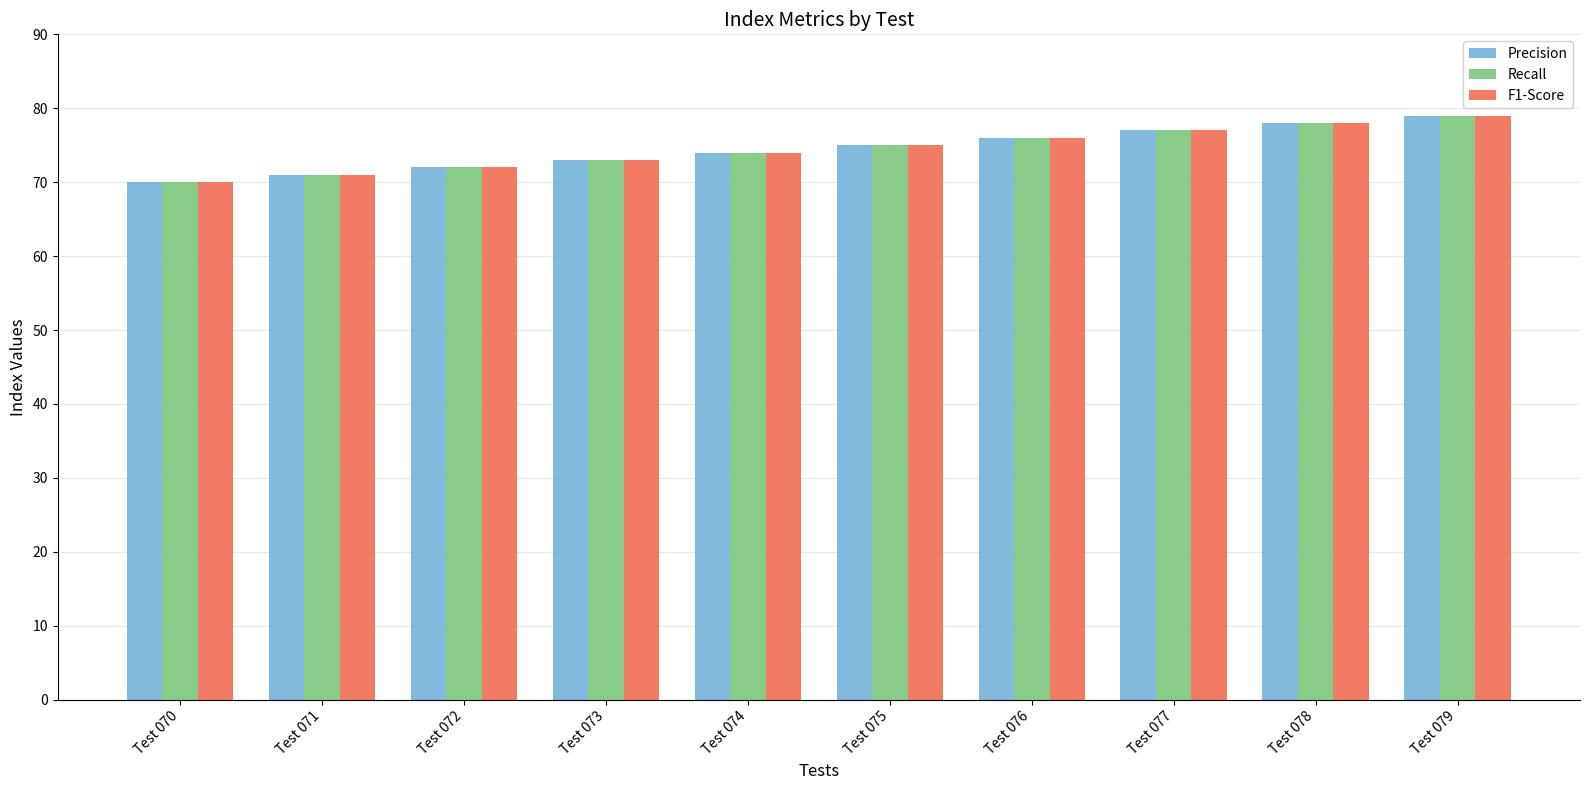

What is the sum of the Precision values at Test 075 and Test 070?

145